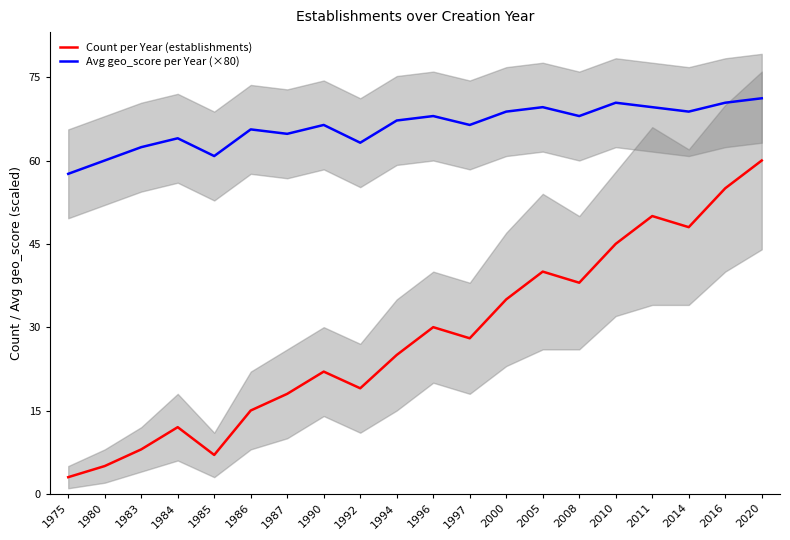

At which label does Avg geo_score per Year (×80) first exceed 67?

1994